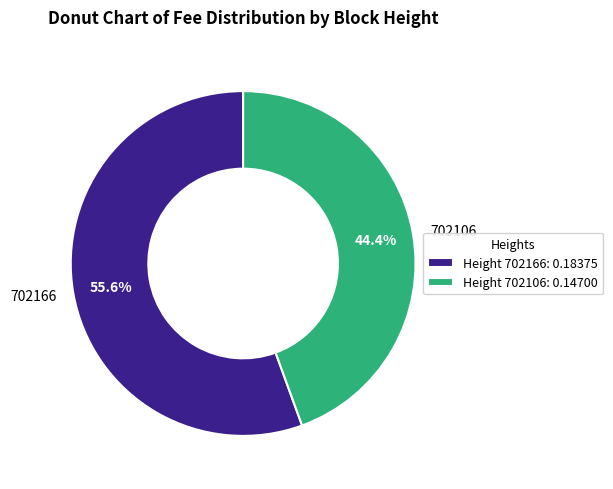

To the nearest percent, what is the combined percentage of 702106 and 702166?

100%